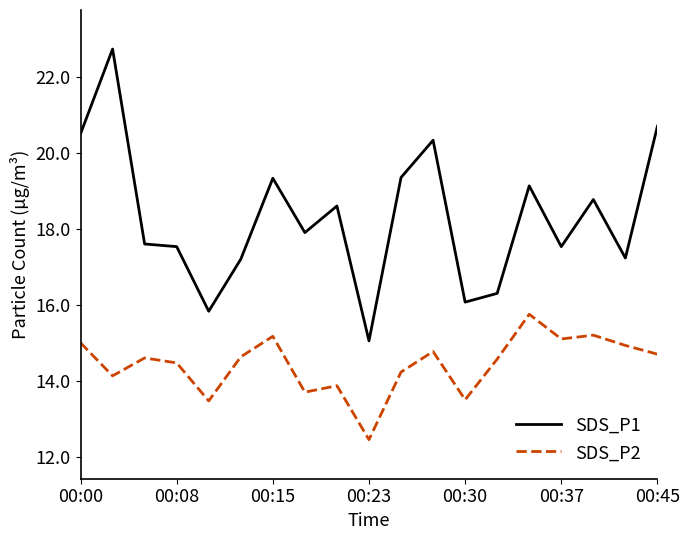

True or false: SDS_P1 and SDS_P2 cross at least once.

False